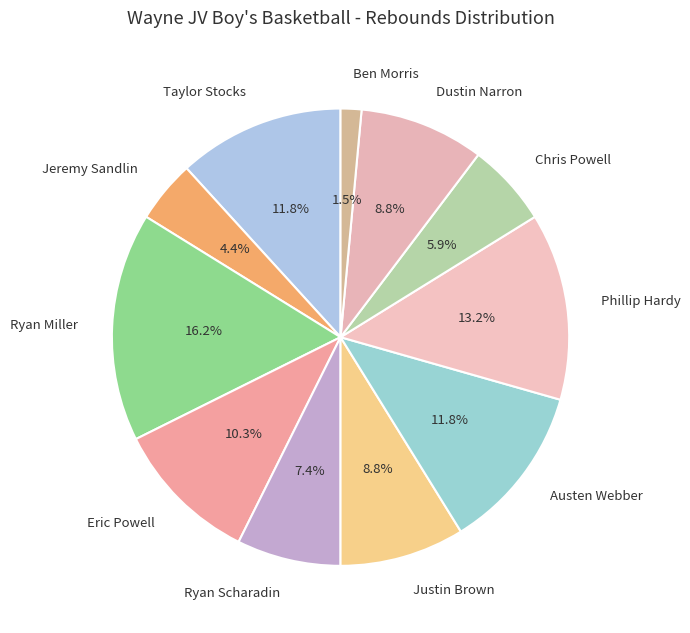

To the nearest percent, what is the difference between the largest and smallest slice percentages?

15%